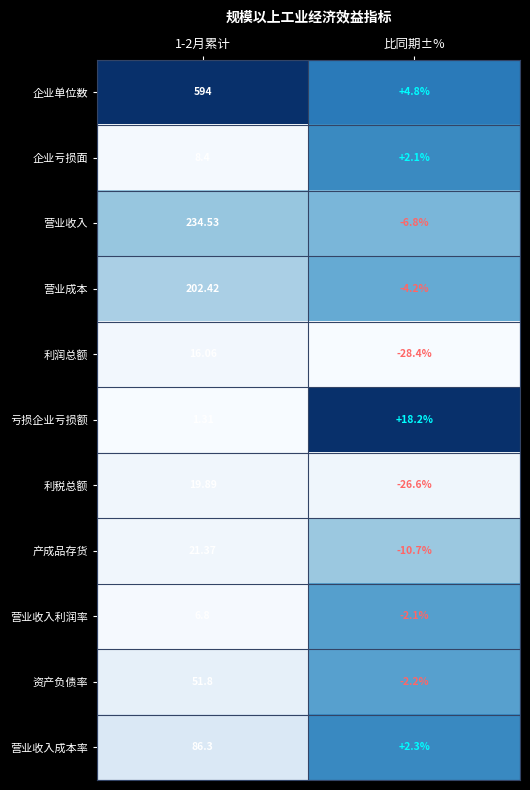

List the series in order of their peak value, lowest first.

营业收入利润率, 企业亏损面, 利润总额, 亏损企业亏损额, 利税总额, 产成品存货, 资产负债率, 营业收入成本率, 营业成本, 营业收入, 企业单位数